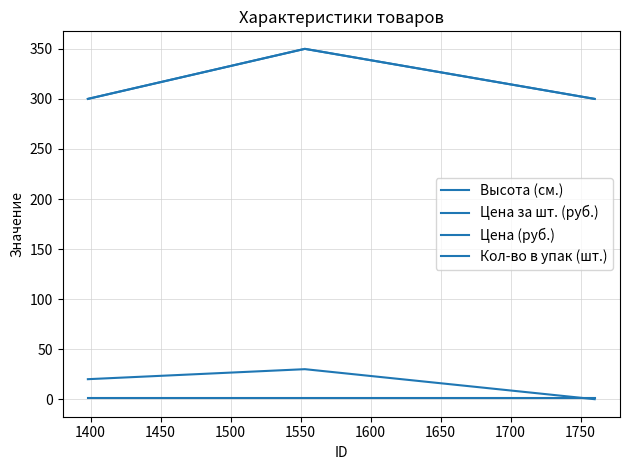

Is this an area chart (filled region under the line)?

No